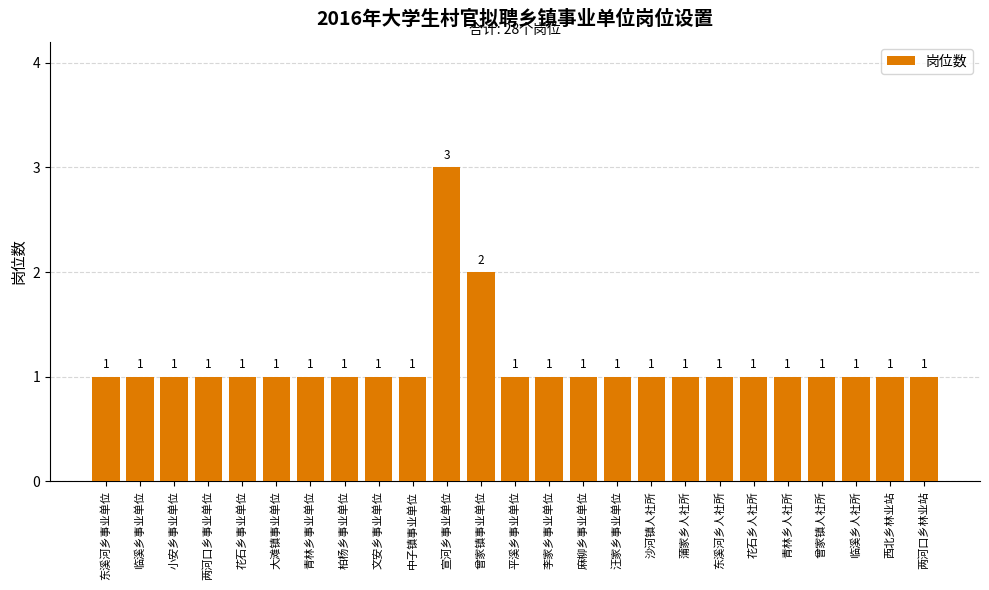

Reading right to left, extract all data points from this chart.

两河口乡林业站=1	西北乡林业站=1	临溪乡人社所=1	曾家镇人社所=1	青林乡人社所=1	花石乡人社所=1	东溪河乡人社所=1	蒲家乡人社所=1	沙河镇人社所=1	汪家乡事业单位=1	麻柳乡事业单位=1	李家乡事业单位=1	平溪乡事业单位=1	曾家镇事业单位=2	宣河乡事业单位=3	中子镇事业单位=1	文安乡事业单位=1	柏杨乡事业单位=1	青林乡事业单位=1	大滩镇事业单位=1	花石乡事业单位=1	两河口乡事业单位=1	小安乡事业单位=1	临溪乡事业单位=1	东溪河乡事业单位=1